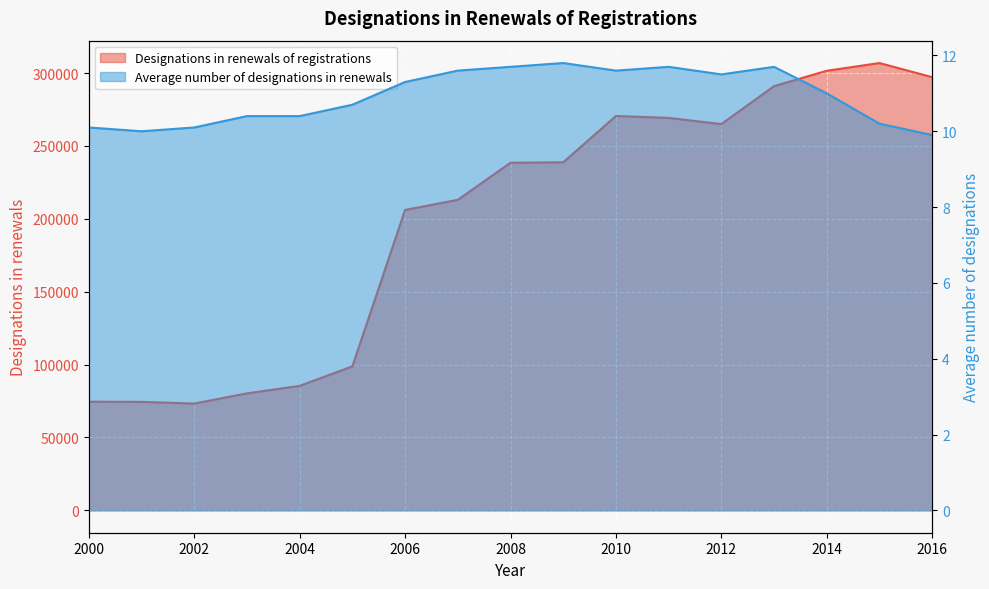

Rank the series at 2011 from highest to lowest value.

Designations in renewals of registrations, Average number of designations in renewals